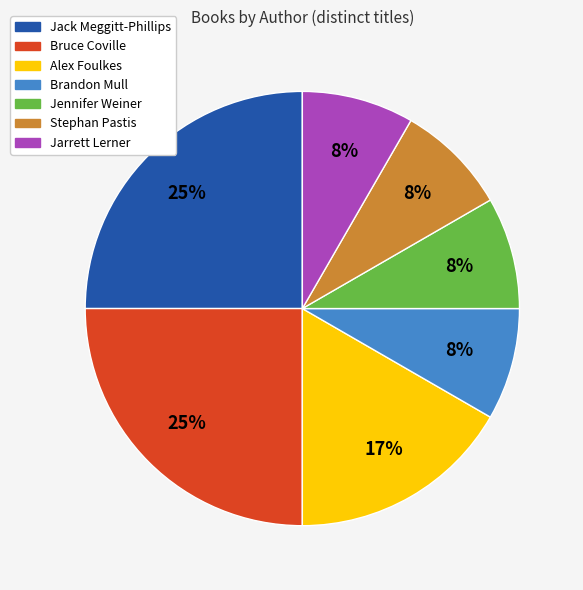

What percentage is the Jarrett Lerner slice, to the nearest percent?

8%